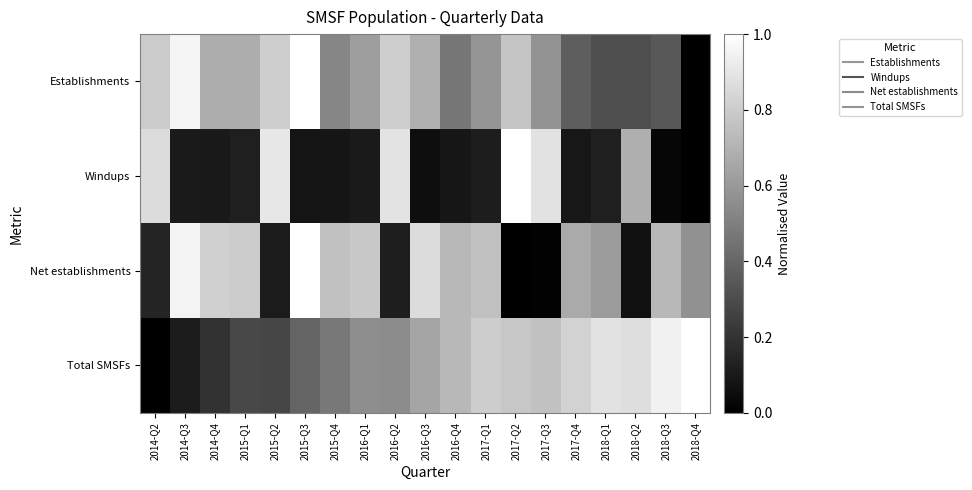

Which series has the largest total across all categories?

Establishments